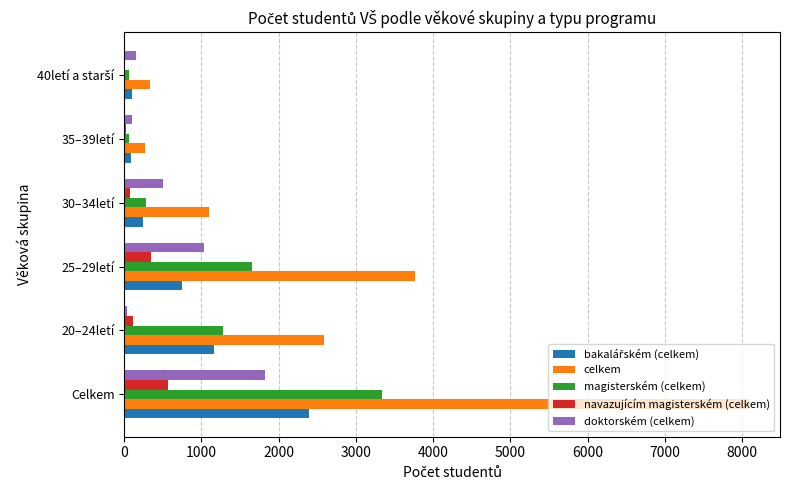

Which label corresponds to the largest value in the chart?

Celkem